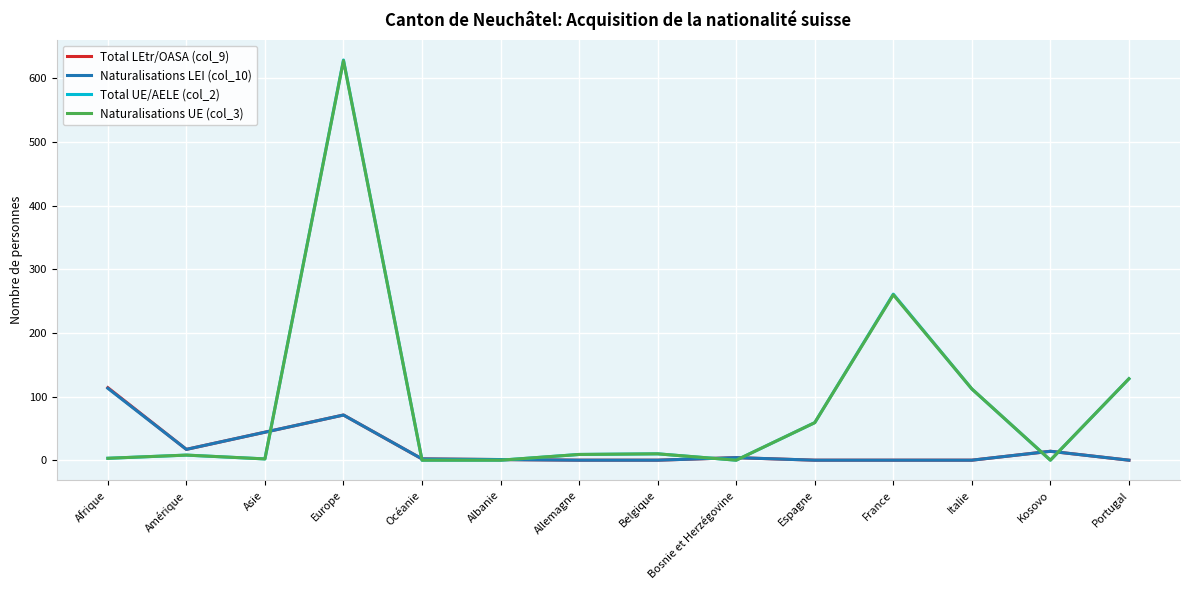

What are all the series names shown in the legend?

Total LEtr/OASA (col_9), Naturalisations LEI (col_10), Total UE/AELE (col_2), Naturalisations UE (col_3)